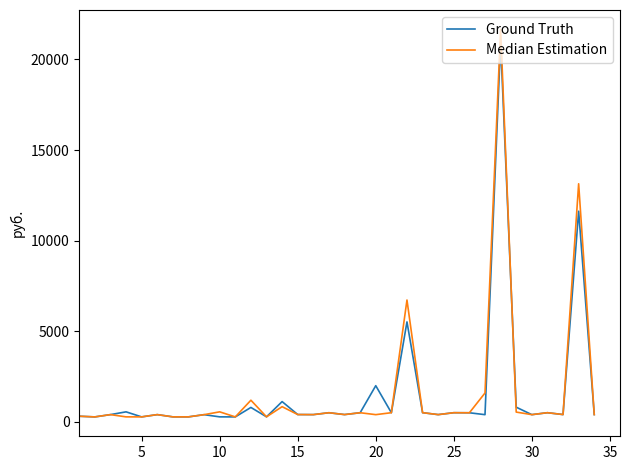

What is the greatest value displayed?

21657.3